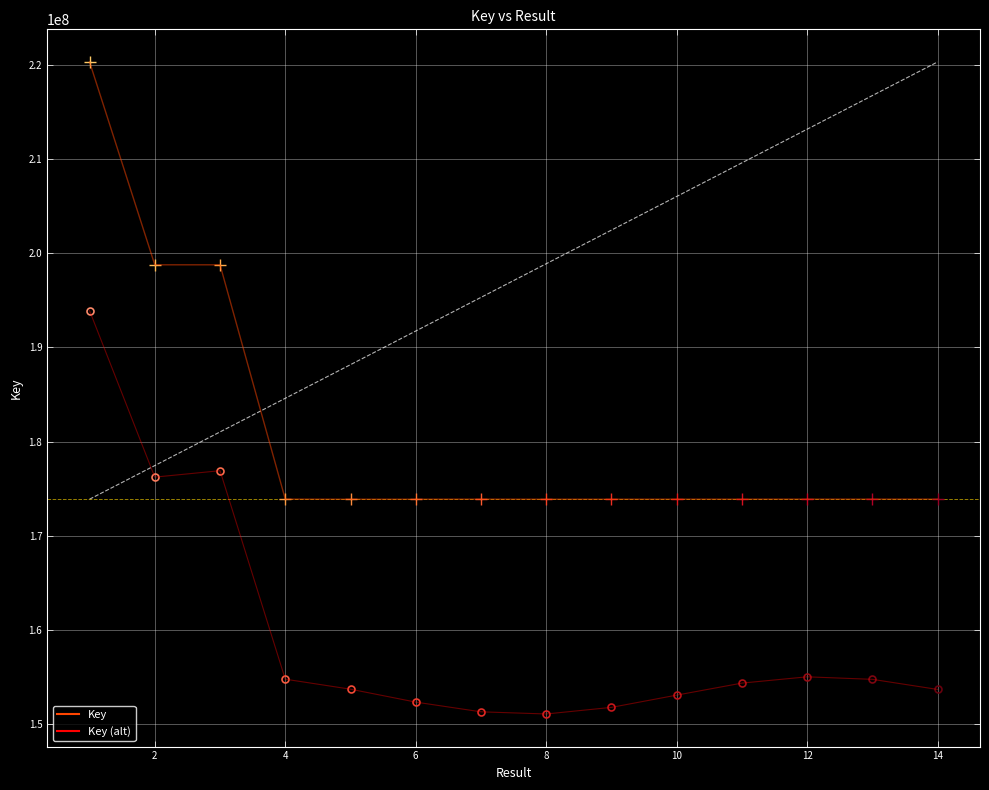

Where is the first local minimum for Key?

2